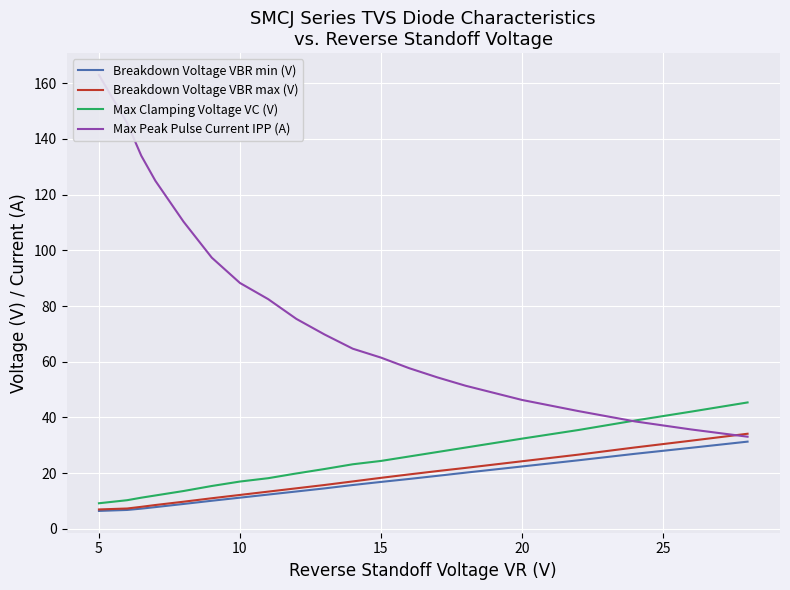

What is the maximum value shown in the chart?

163.0